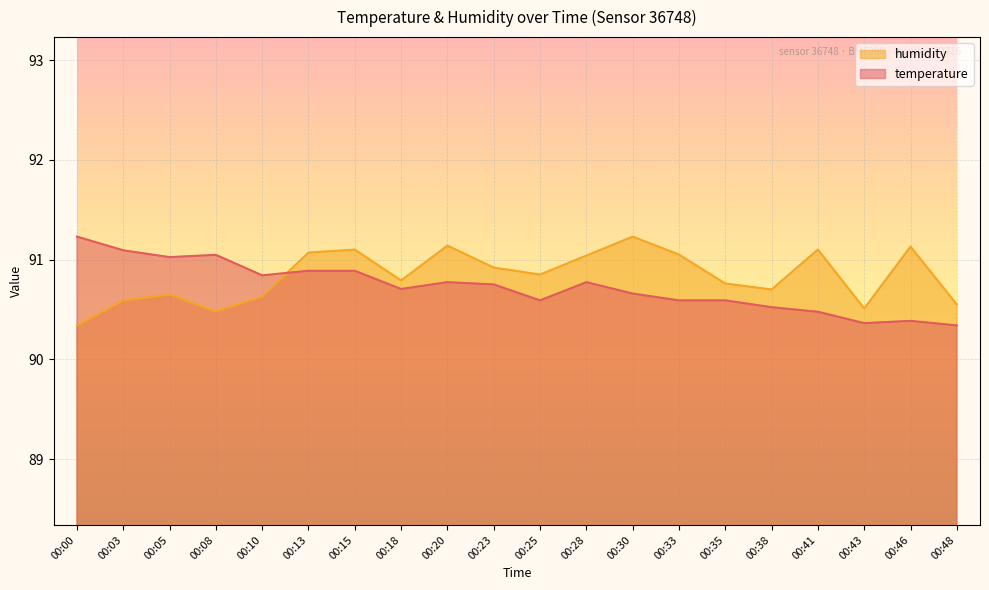

What is the total value across all series at 00:03?

181.7